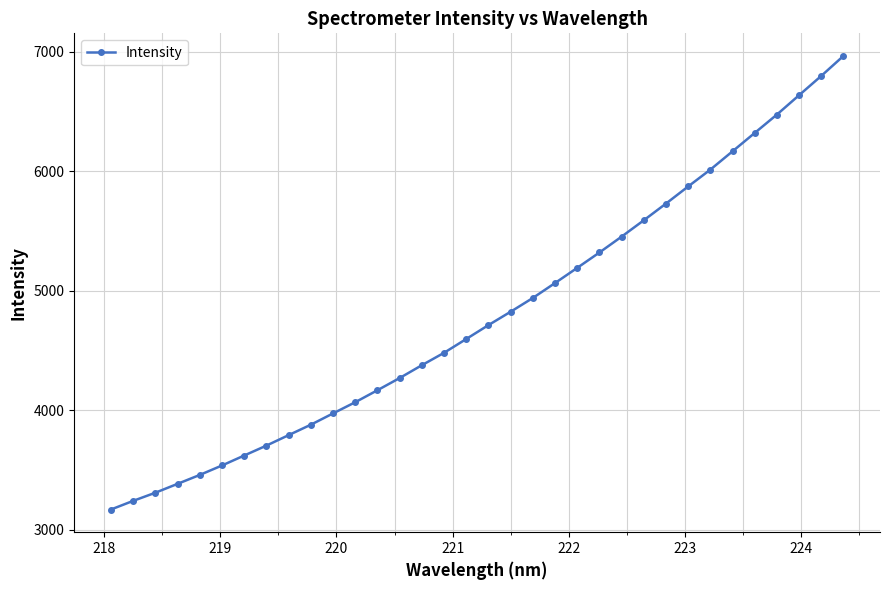

What is the difference between the second highest and second lowest values?

3556.6